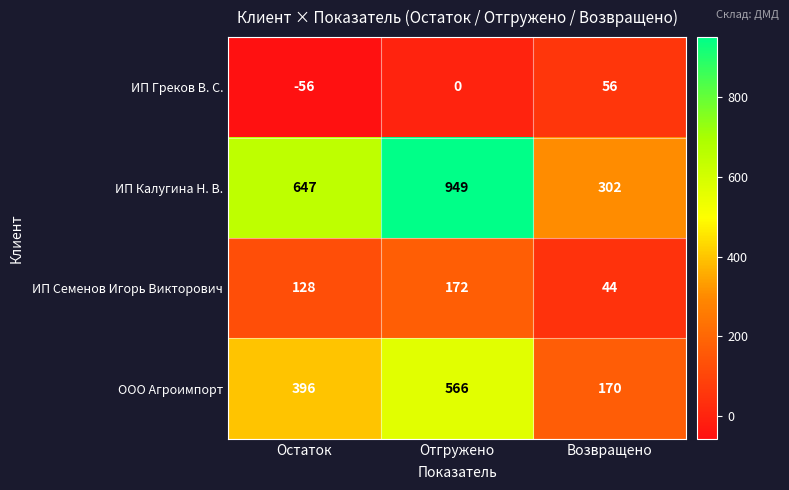

The ИП Греков В. С. series shows 83 at Возвращено. True or false?

False